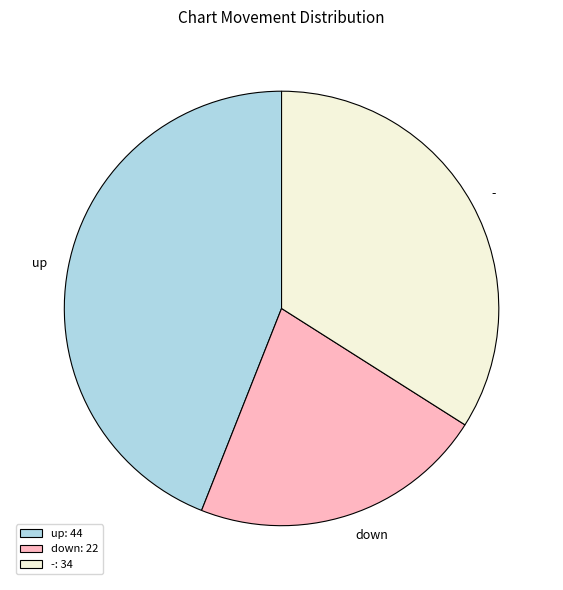

Is the sum of up and - greater than half?

Yes